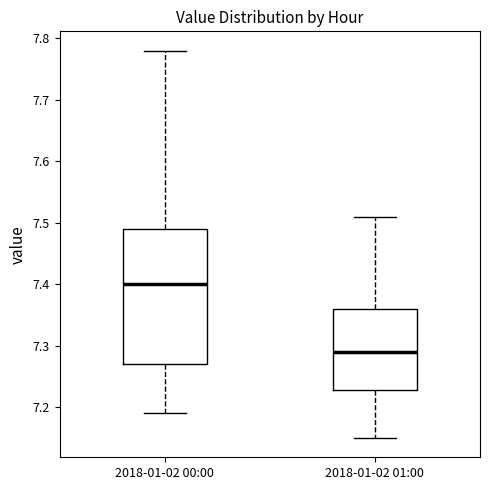

Comparing the boxes themselves (not the whiskers), which one is the tallest?

2018-01-02 00:00